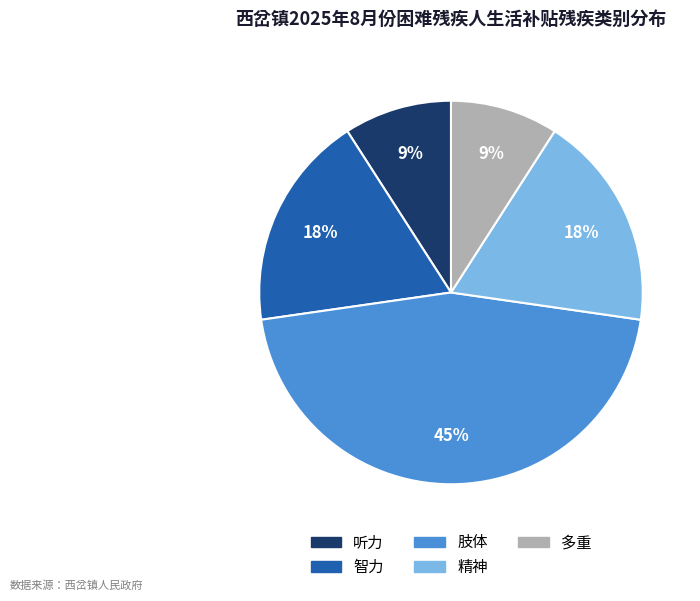

Which slice is the largest?

肢体